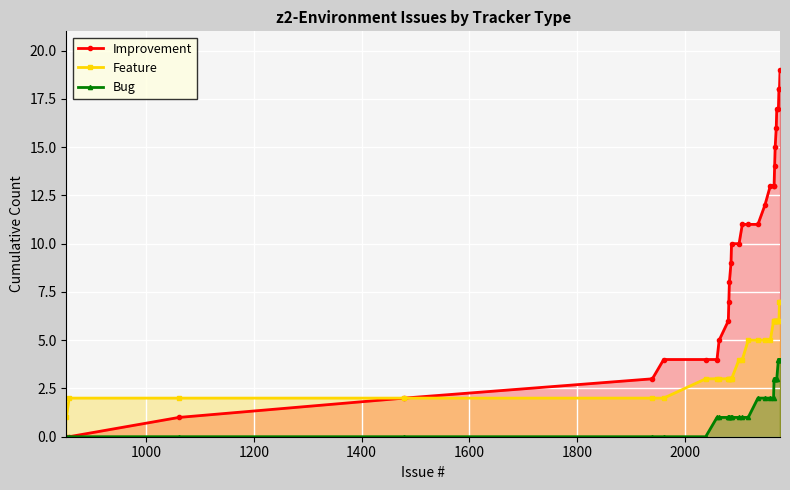

How many lines are shown in the chart?

3